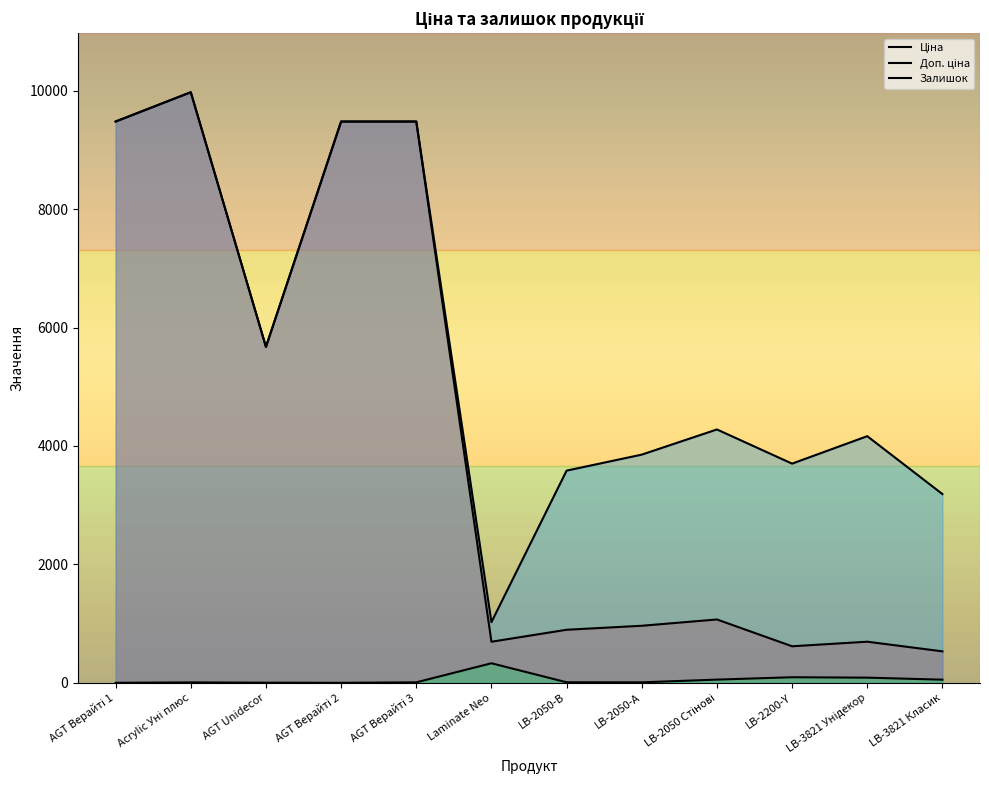

At which label does Залишок reach its peak?

Laminate Neo